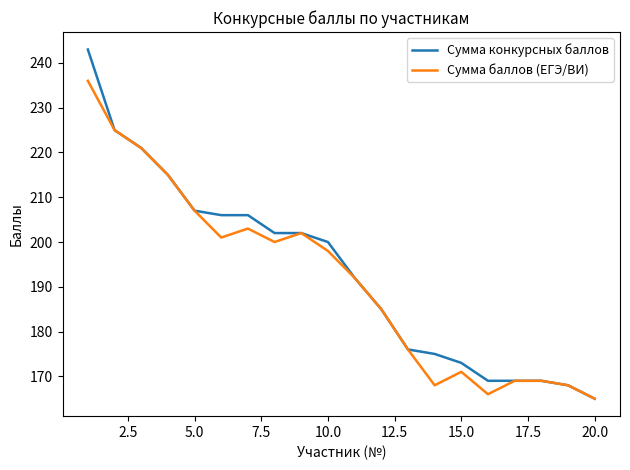

Which series has the largest range (max minus min)?

Сумма конкурсных баллов